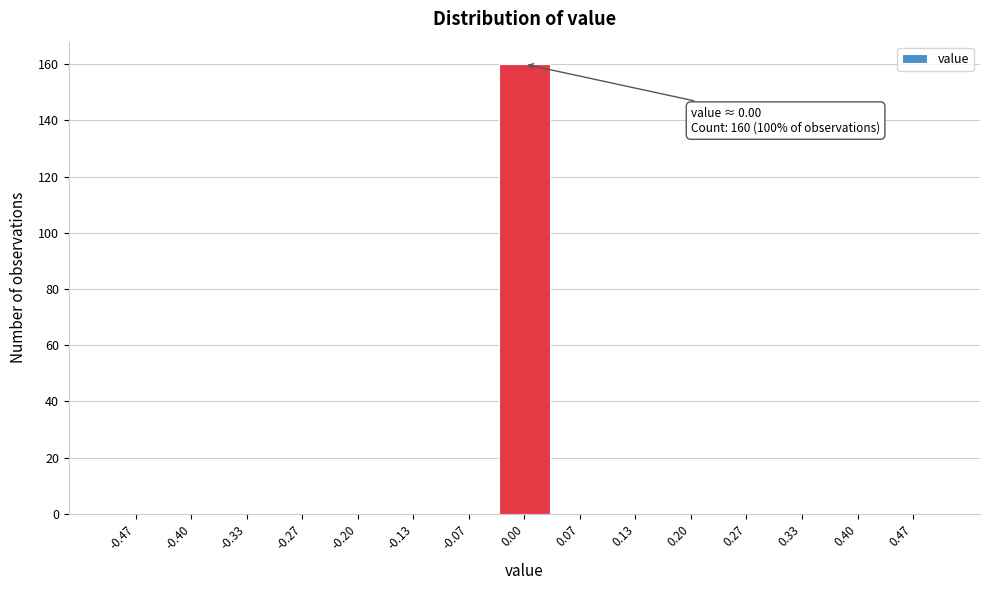

Over which range of the x-axis is the bar tallest?

-0.03 to 0.03